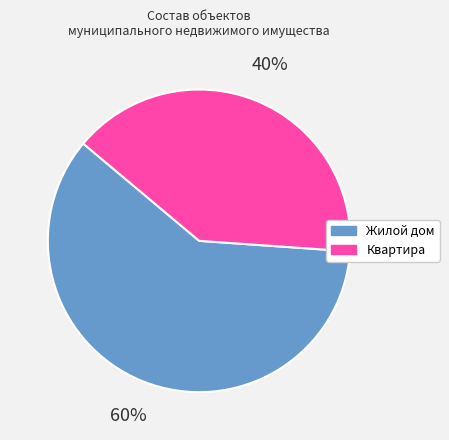

Does Жилой дом represent more than half of the total?

Yes